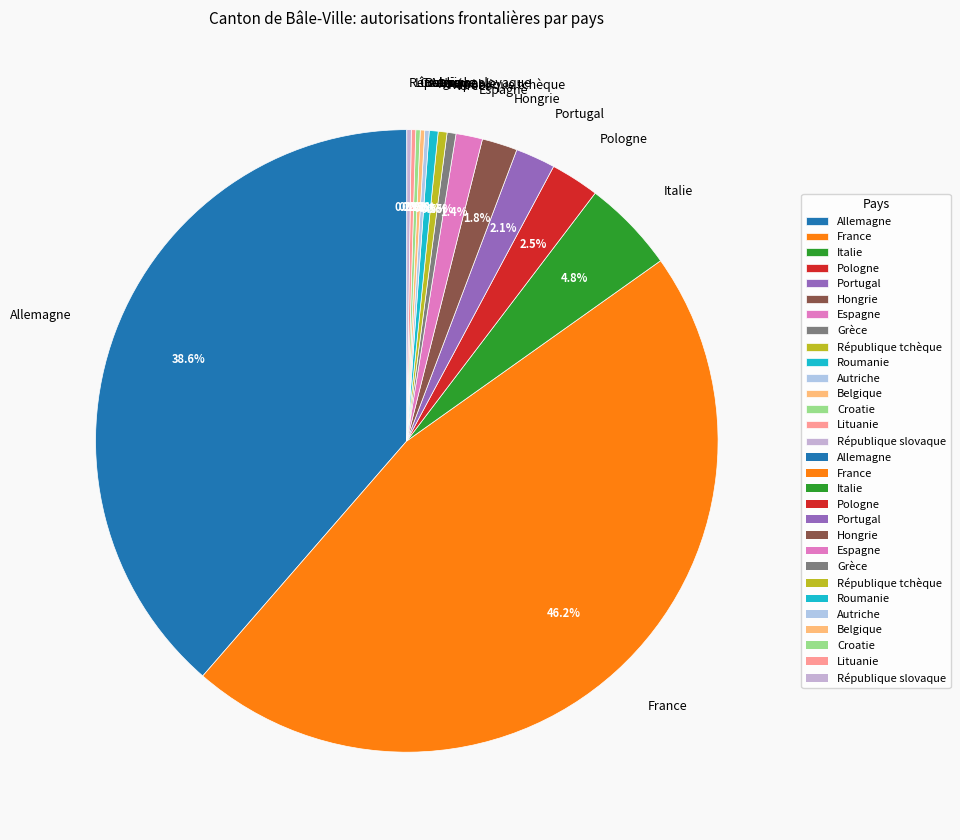

Between Roumanie and Portugal, which is larger?

Portugal